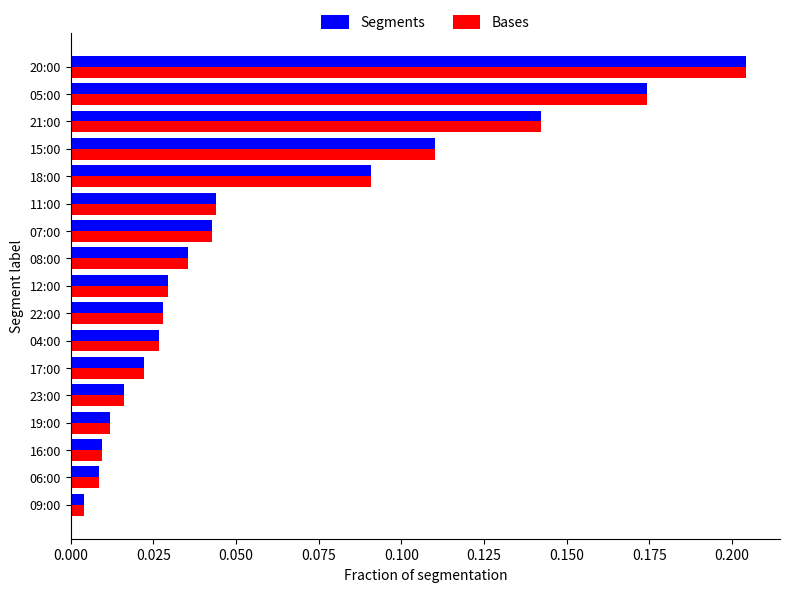

What is the sum of all Segments values?

1.0